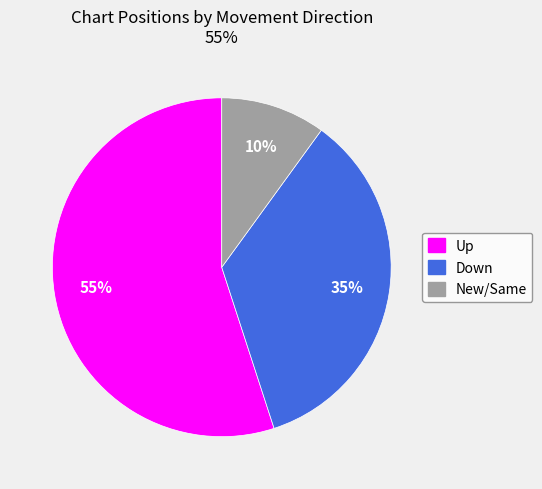

To the nearest percent, what portion does Down represent?

35%